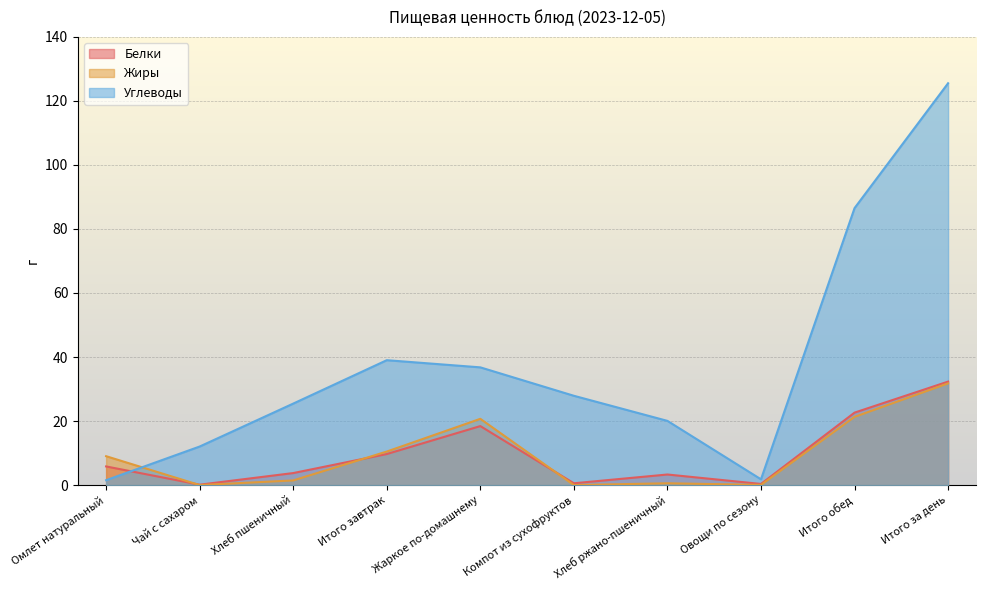

The Жиры series shows 0.9 at Хлеб пшеничный. True or false?

False